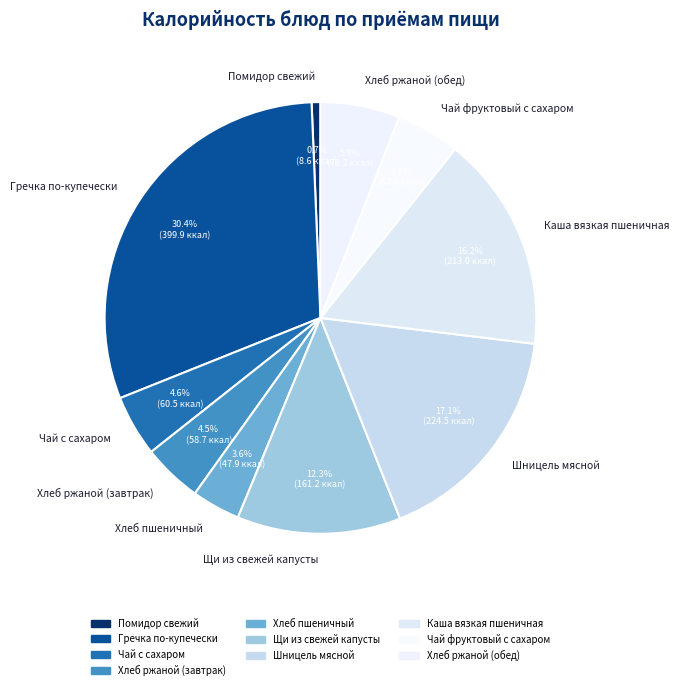

Does Щи из свежей капусты represent more than half of the total?

No